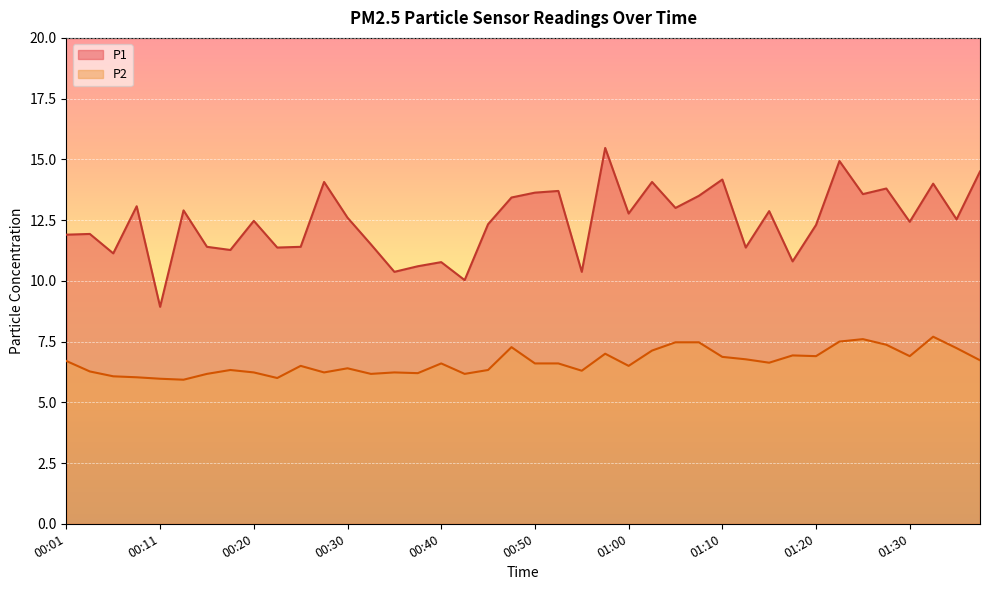

Reading right to left, what are all the values shown in this chart?

P1: 01:37=14.5	01:35=12.5	01:33=14.0	01:30=12.4	01:28=13.8	01:25=13.6	01:23=14.9	01:20=12.3	01:18=10.8	01:15=12.9	01:13=11.4	01:10=14.2	01:08=13.5	01:05=13.0	01:03=14.1	01:00=12.8	00:58=15.5	00:55=10.4	00:53=13.7	00:50=13.6	00:48=13.4	00:45=12.3	00:43=10.0	00:40=10.8	00:38=10.6	00:35=10.4	00:33=11.5	00:30=12.6	00:28=14.1	00:25=11.4	00:23=11.4	00:20=12.5	00:18=11.3	00:16=11.4	00:13=12.9	00:11=8.9	00:08=13.1	00:06=11.1	00:03=11.9	00:01=11.9
P2: 01:37=6.7	01:35=7.2	01:33=7.7	01:30=6.9	01:28=7.4	01:25=7.6	01:23=7.5	01:20=6.9	01:18=6.9	01:15=6.6	01:13=6.8	01:10=6.9	01:08=7.5	01:05=7.5	01:03=7.1	01:00=6.5	00:58=7.0	00:55=6.3	00:53=6.6	00:50=6.6	00:48=7.3	00:45=6.3	00:43=6.2	00:40=6.6	00:38=6.2	00:35=6.2	00:33=6.2	00:30=6.4	00:28=6.2	00:25=6.5	00:23=6.0	00:20=6.2	00:18=6.3	00:16=6.2	00:13=5.9	00:11=6.0	00:08=6.0	00:06=6.1	00:03=6.3	00:01=6.7